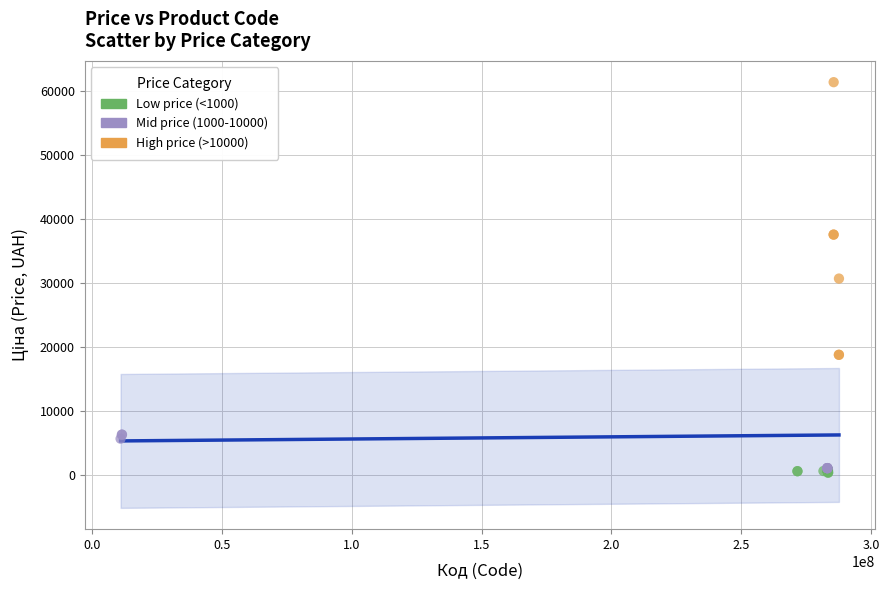

Which series contains the lowest Y value?

Low price (<1000)